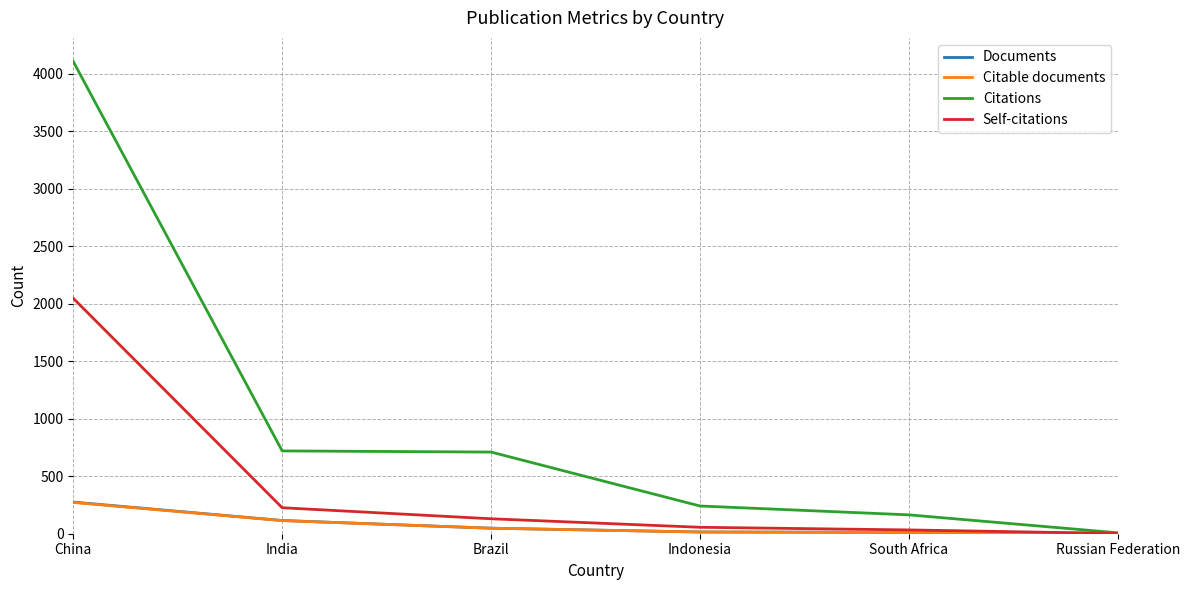

What is the average value of the Documents series?

78